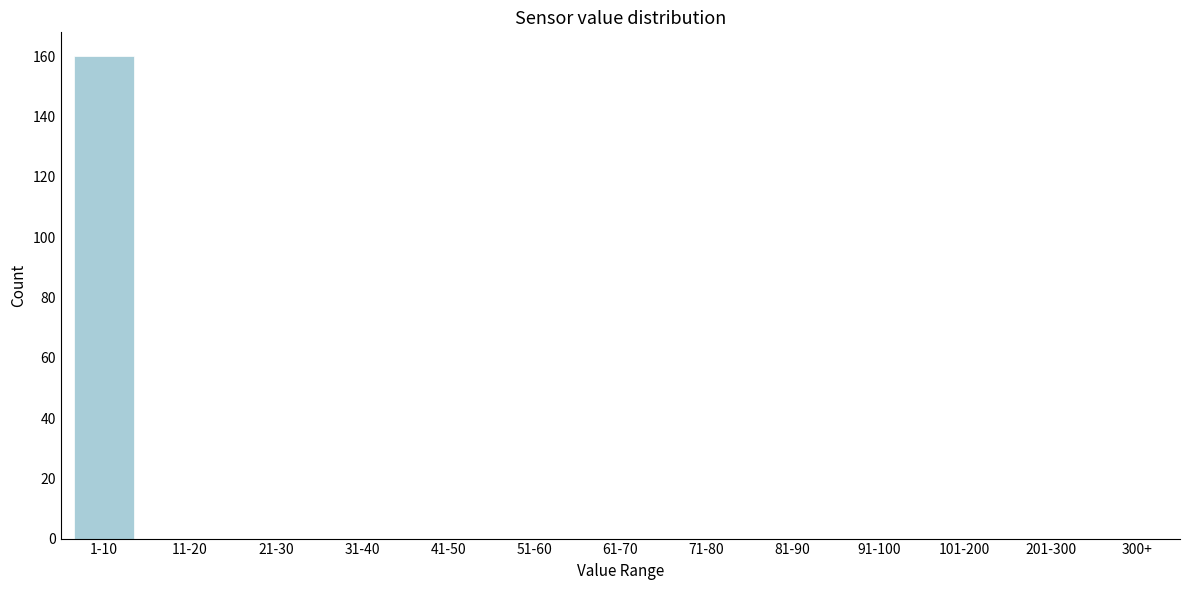

Reading right to left, transcribe all the data shown in this chart.

300+=0	201-300=0	101-200=0	91-100=0	81-90=0	71-80=0	61-70=0	51-60=0	41-50=0	31-40=0	21-30=0	11-20=0	1-10=160